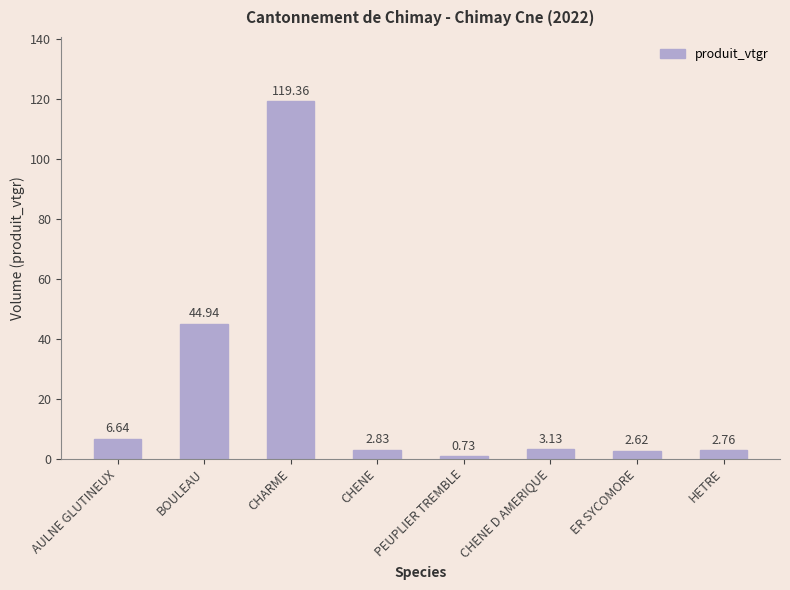

What is the change in value from ER SYCOMORE to HETRE?

+0.1